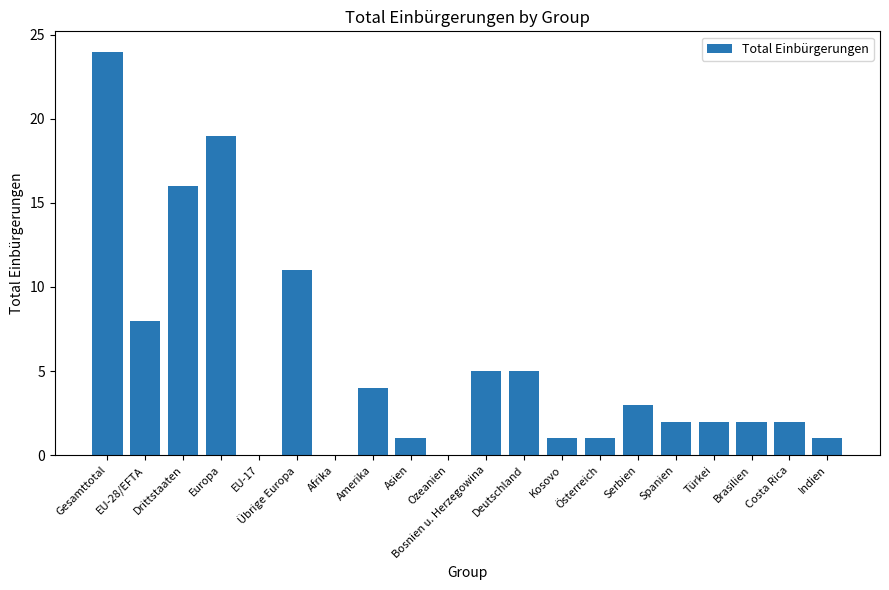

Reading left to right, transcribe all the data shown in this chart.

Gesamttotal=24	EU-28/EFTA=8	Drittstaaten=16	Europa=19	EU-17=0	Übrige Europa=11	Afrika=0	Amerika=4	Asien=1	Ozeanien=0	Bosnien u. Herzegowina=5	Deutschland=5	Kosovo=1	Österreich=1	Serbien=3	Spanien=2	Türkei=2	Brasilien=2	Costa Rica=2	Indien=1